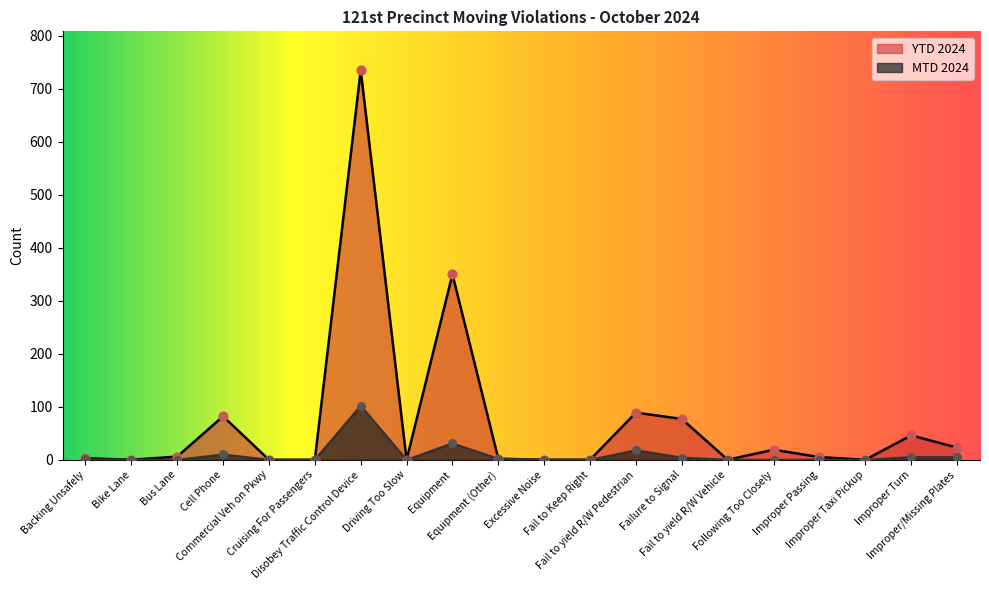

Is the value of YTD 2024 at Improper Taxi Pickup greater than the value of MTD 2024 at Driving Too Slow?

No